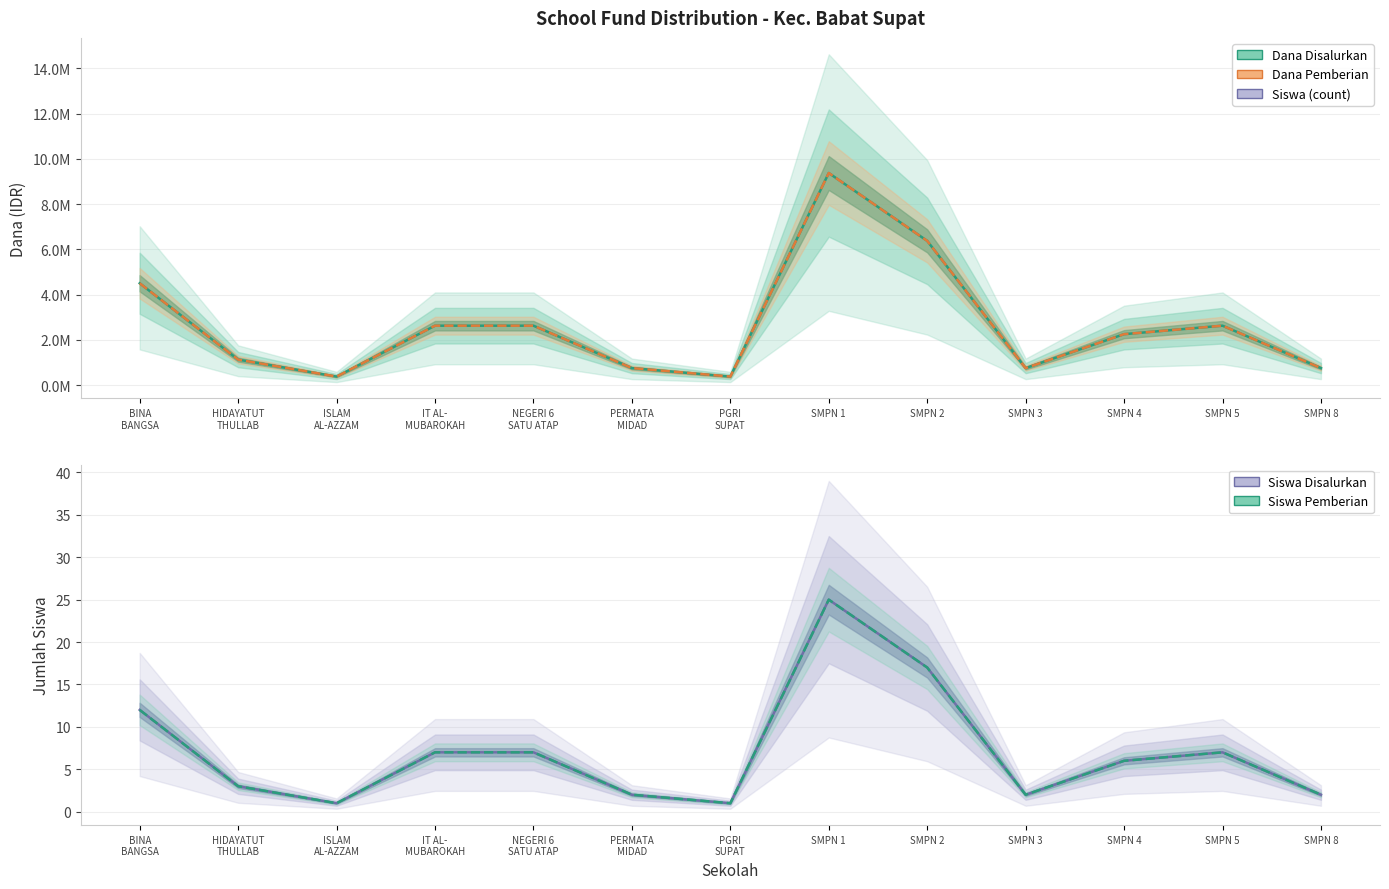

Between HIDAYATUT
THULLAB and IT AL-
MUBAROKAH, which is larger?

IT AL-
MUBAROKAH